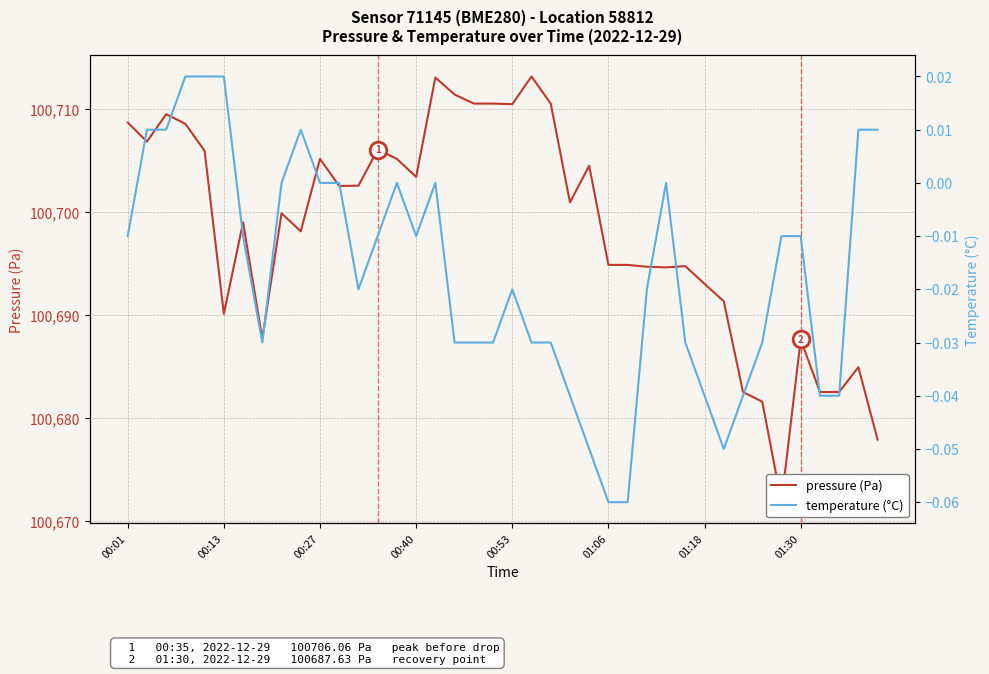

The temperature (°C) series shows 0.0 at 9. True or false?

True